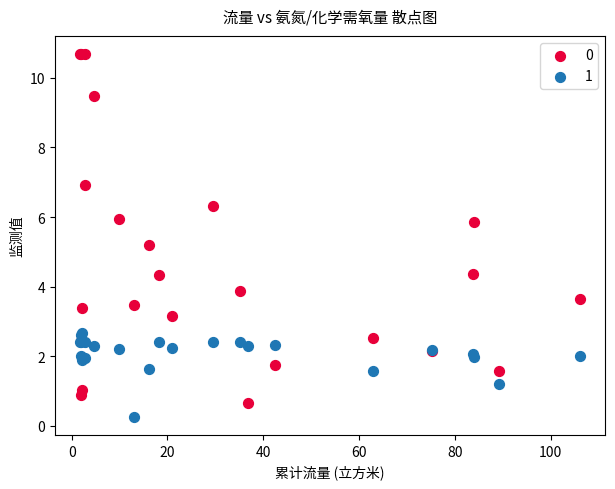

Which series reaches the minimum Y coordinate?

1